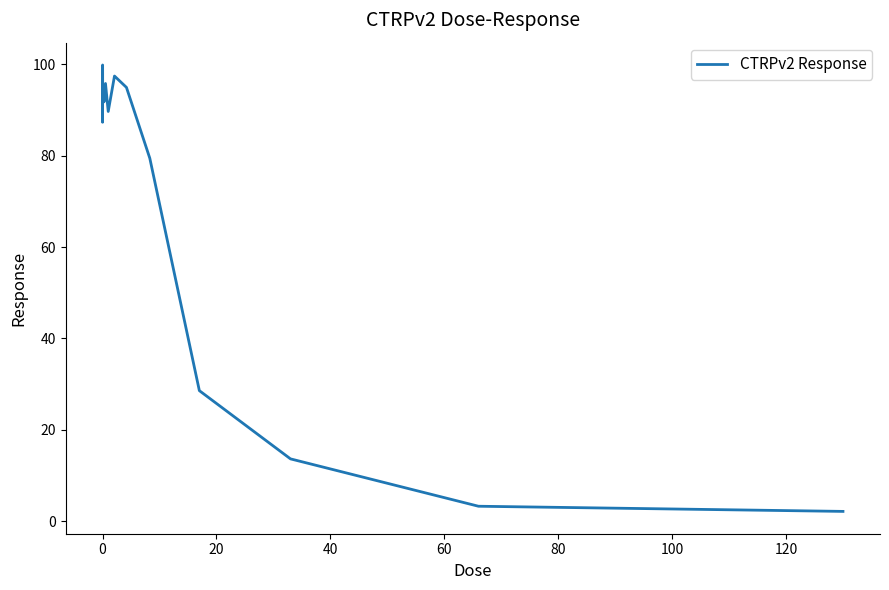

What is the maximum value shown in the chart?

99.9